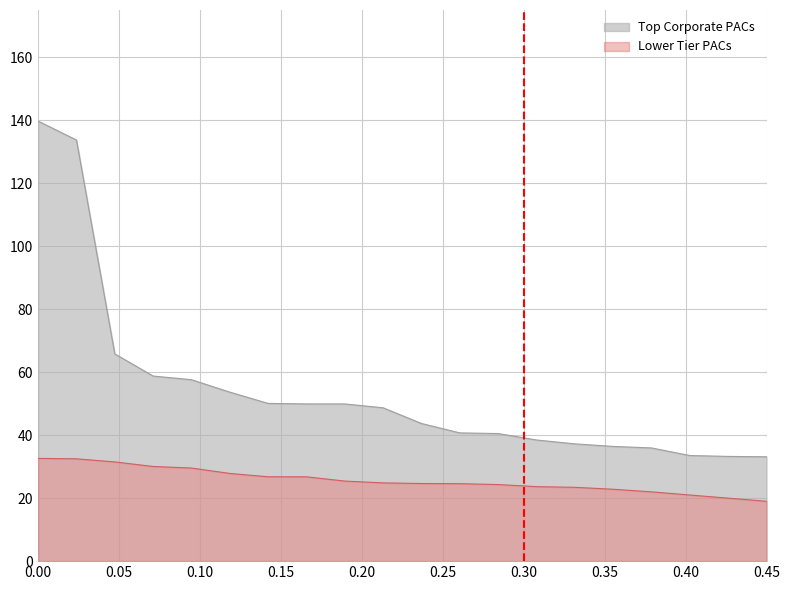

Which series has the widest spread of values?

Top Corporate PACs